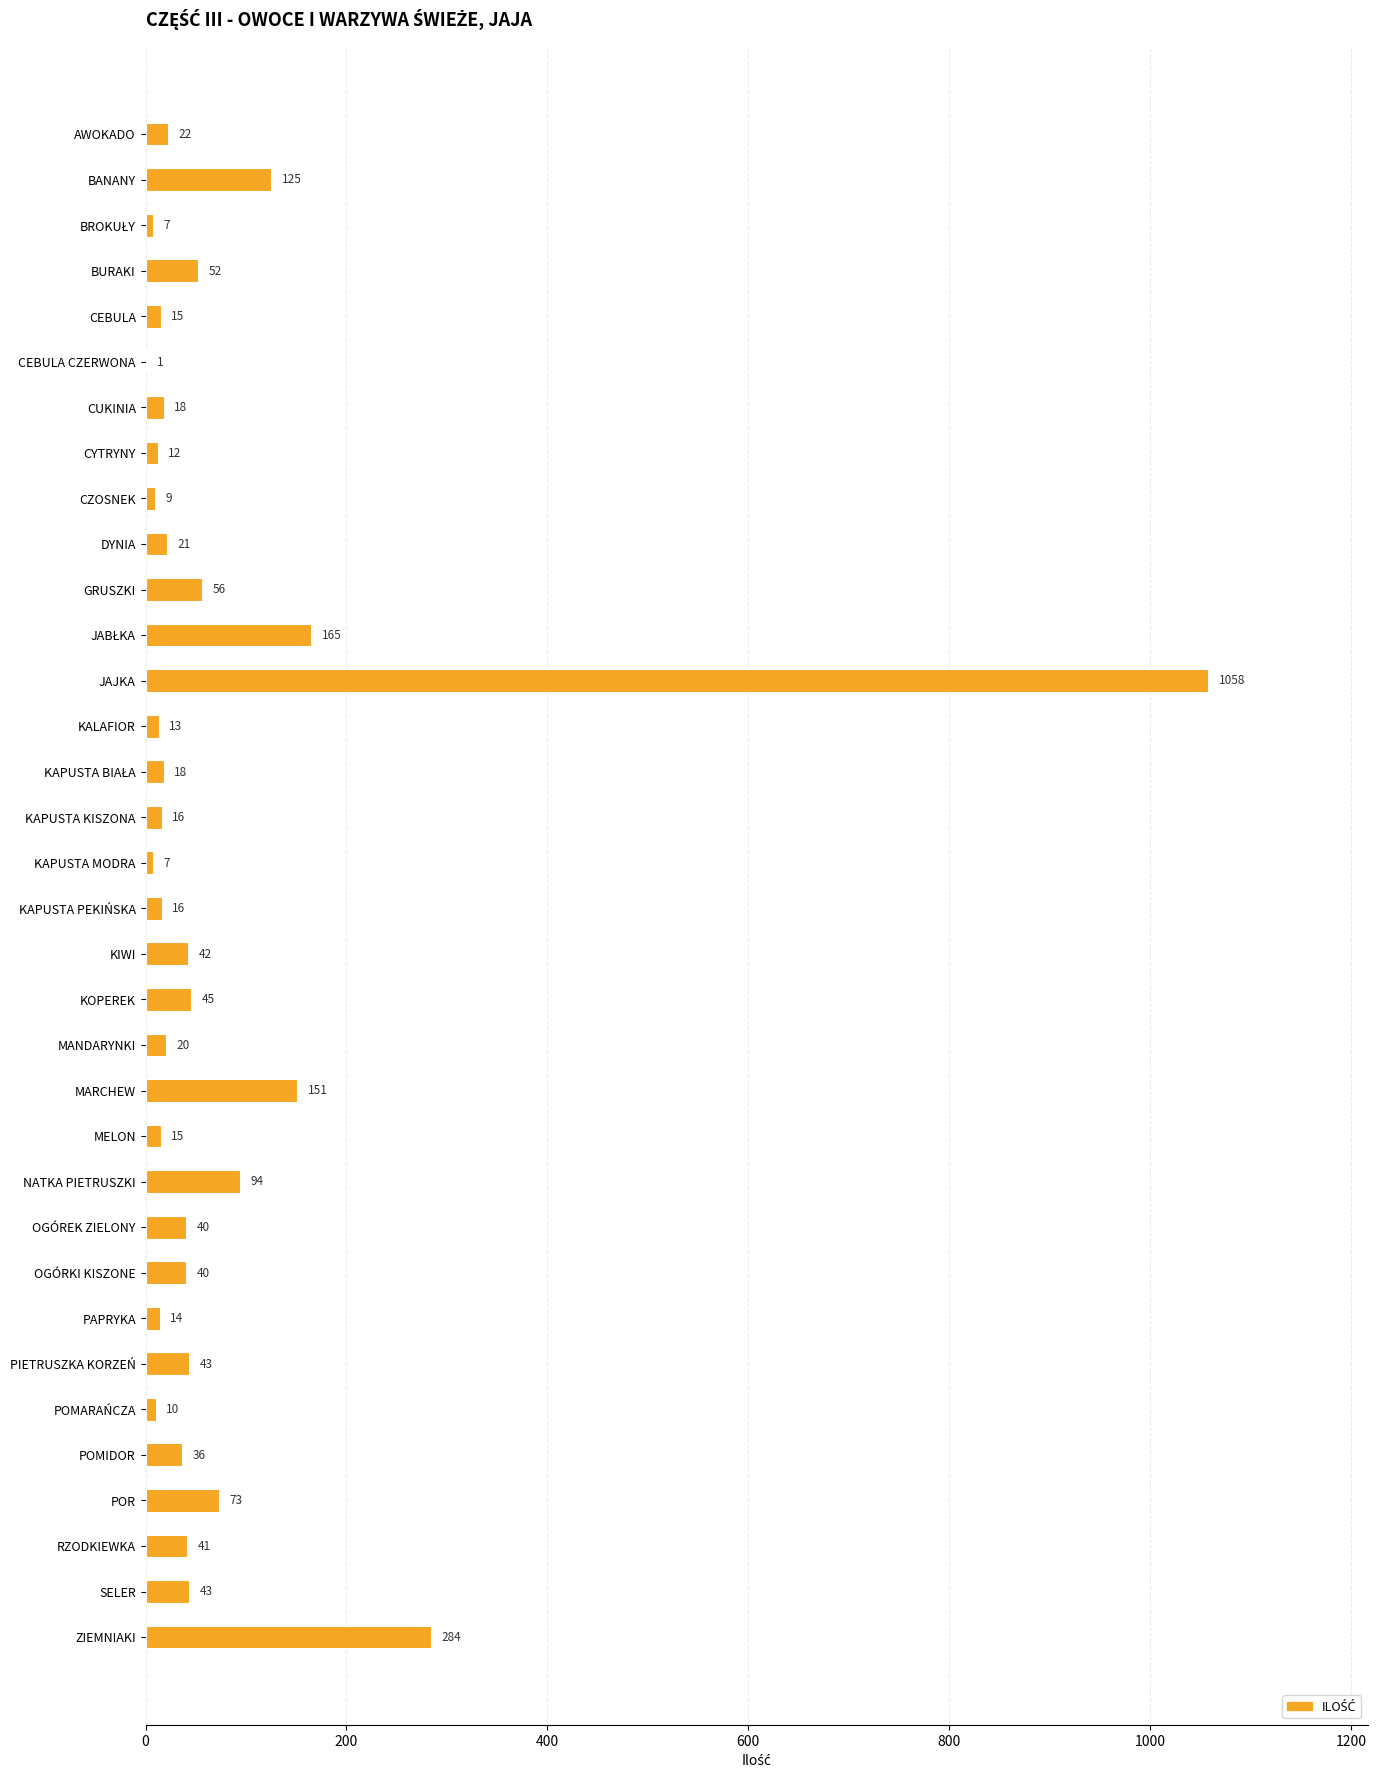

Approximately how many times larger is the value at SELER compared to GRUSZKI?

0.8